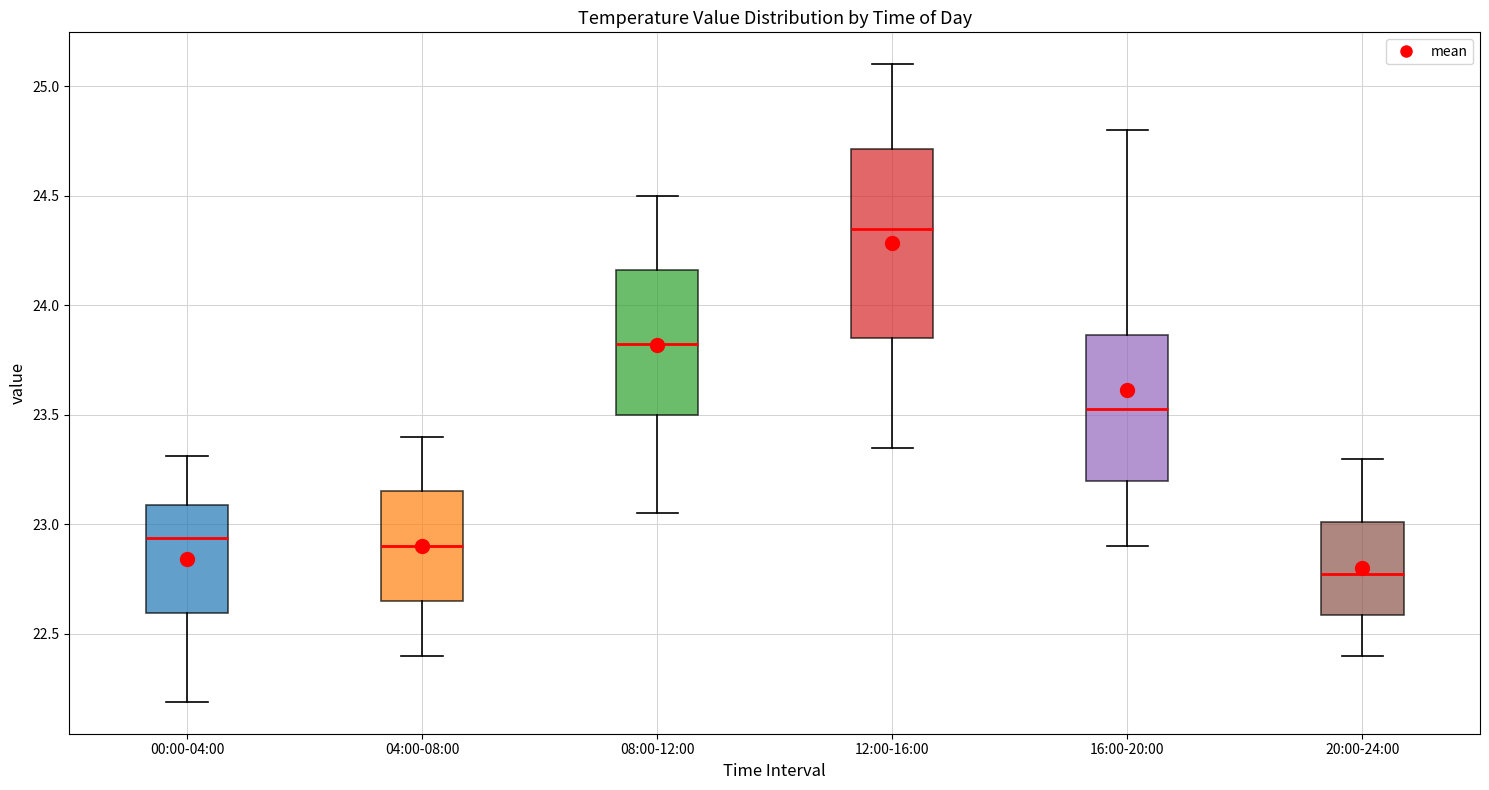

Which box has the lowest median line?

20:00-24:00